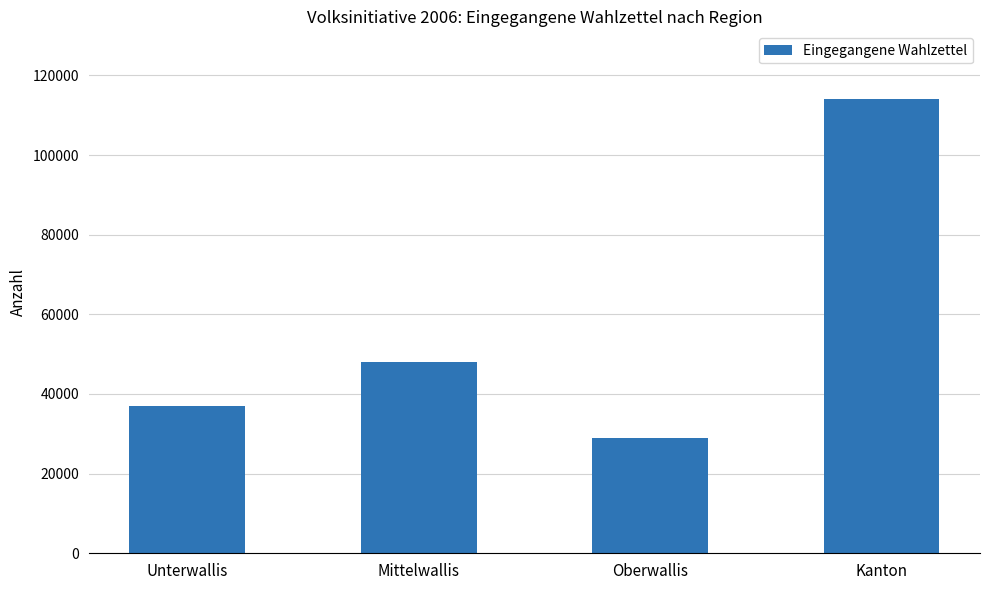

What is the label of the 3rd bar from the right?

Mittelwallis